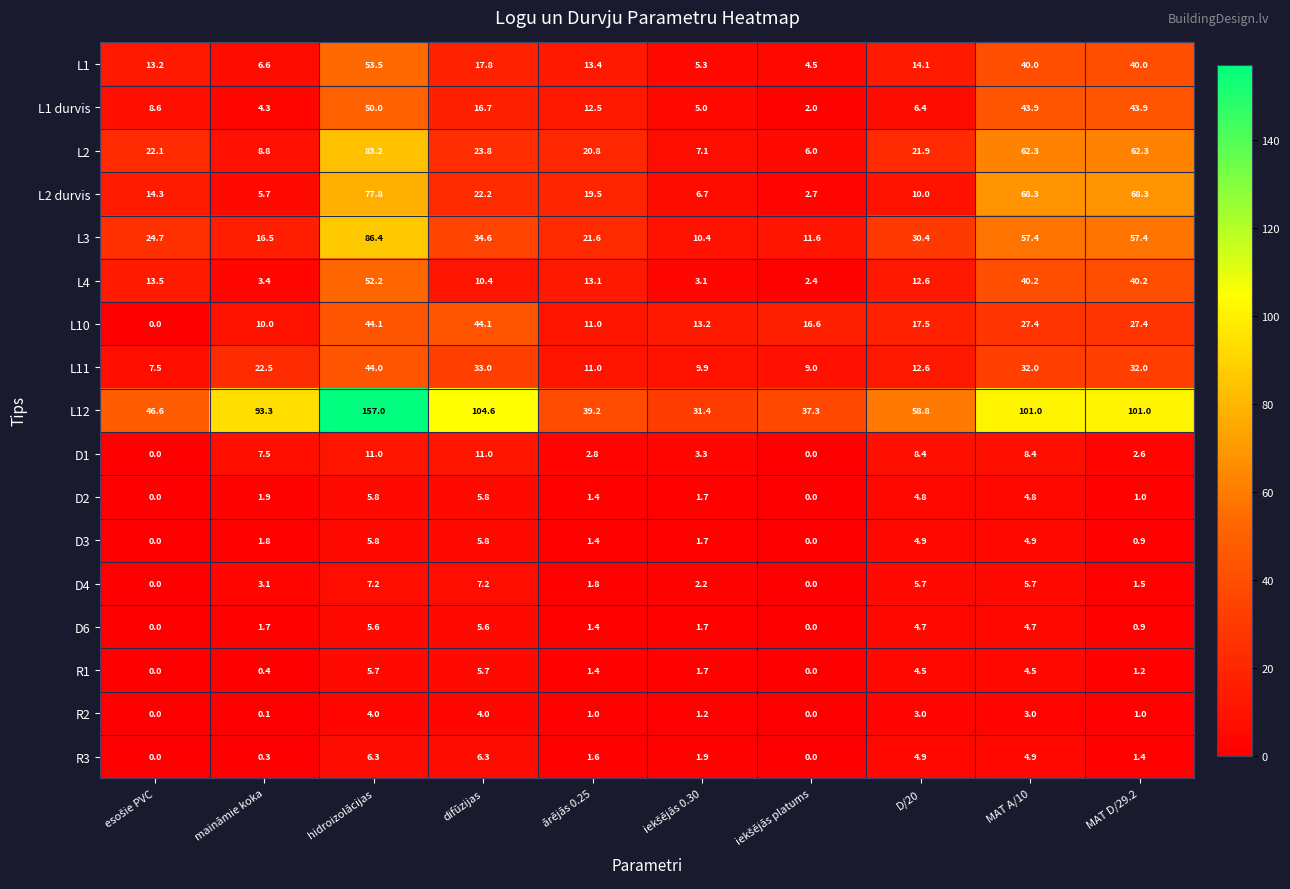

Rank the series at maināmie koka from lowest to highest value.

R2, R3, R1, D6, D3, D2, D4, L4, L1 durvis, L2 durvis, L1, D1, L2, L10, L3, L11, L12